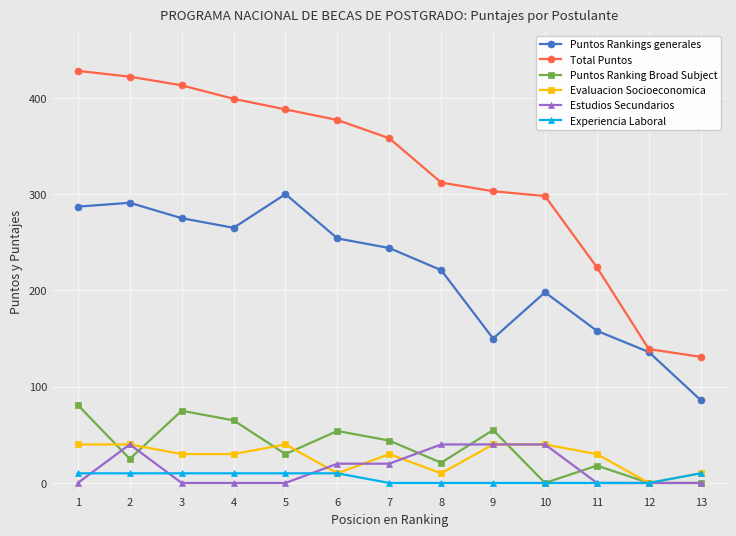

The Puntos Rankings generales series shows 158 at 11. True or false?

True